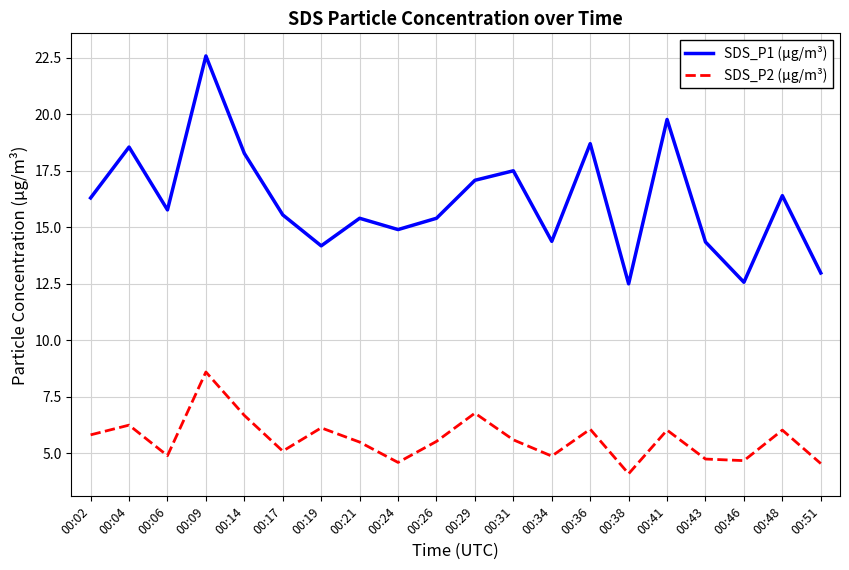

What is the difference between the highest and lowest values at 00:14?

11.6